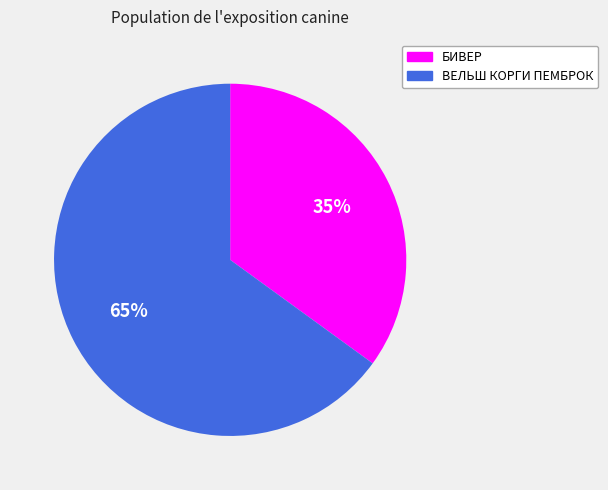

Does БИВЕР account for over 50% of the chart?

No